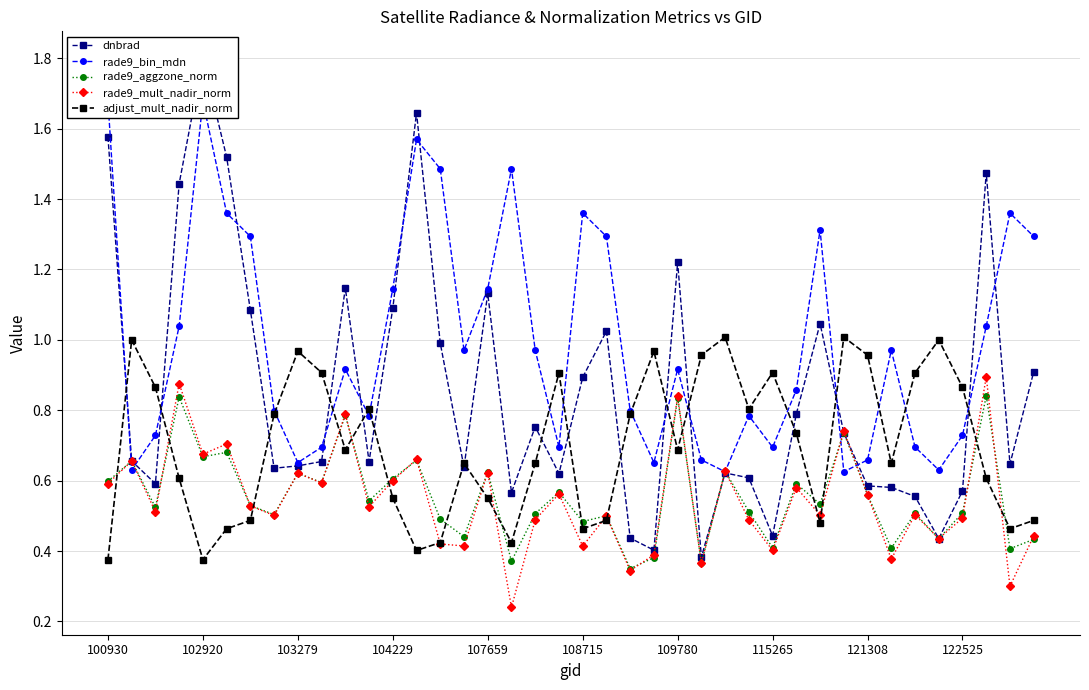

The dnbrad series shows 0.4 at 25. True or false?

True